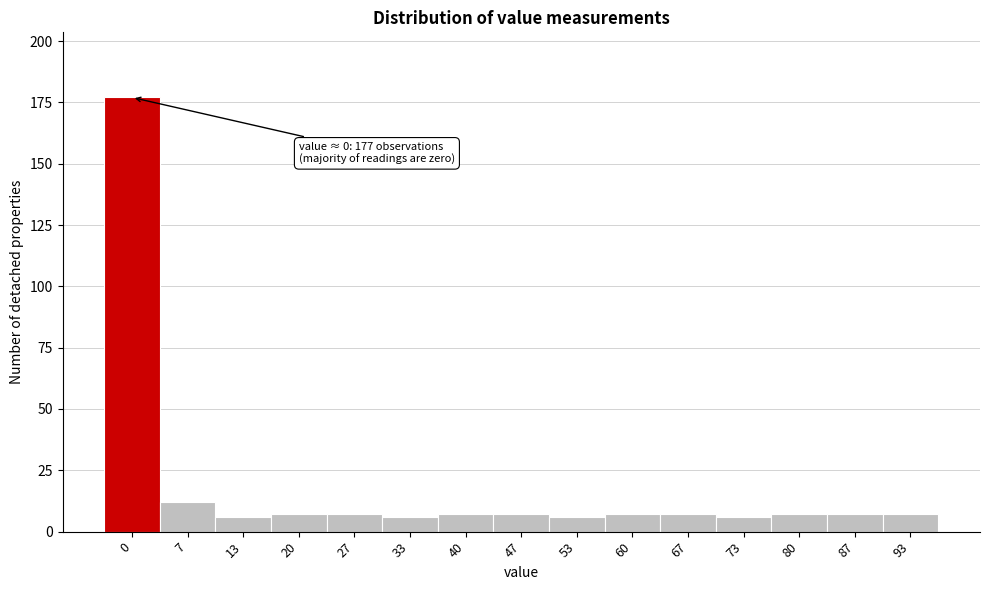

Reading left to right, list all the values displayed in this chart.

0=177	7=12	13=6	20=7	27=7	33=6	40=7	47=7	53=6	60=7	67=7	73=6	80=7	87=7	93=7